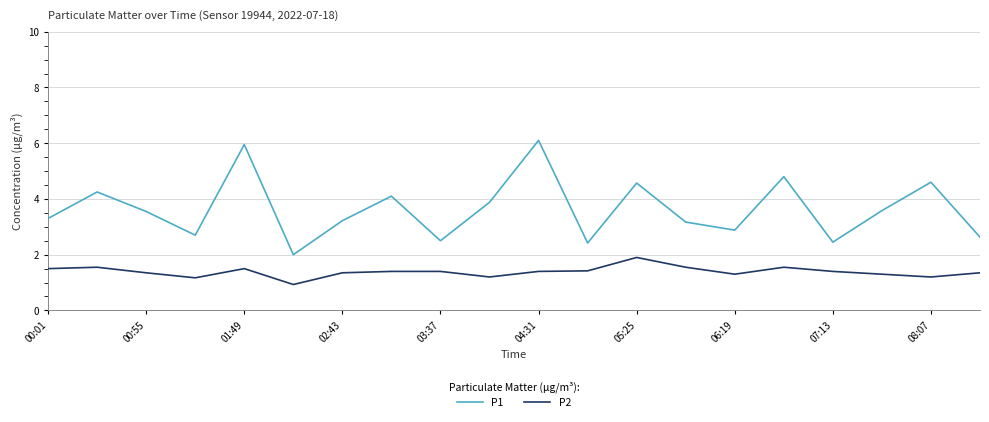

Rank the series by their average value, from highest to lowest.

P1, P2